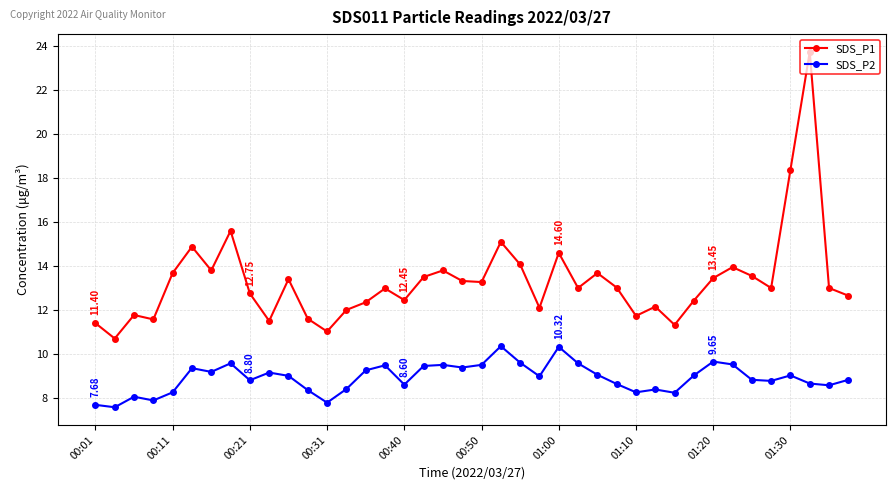

What is the difference between the second highest and minimum values in the SDS_P1 series?

7.7